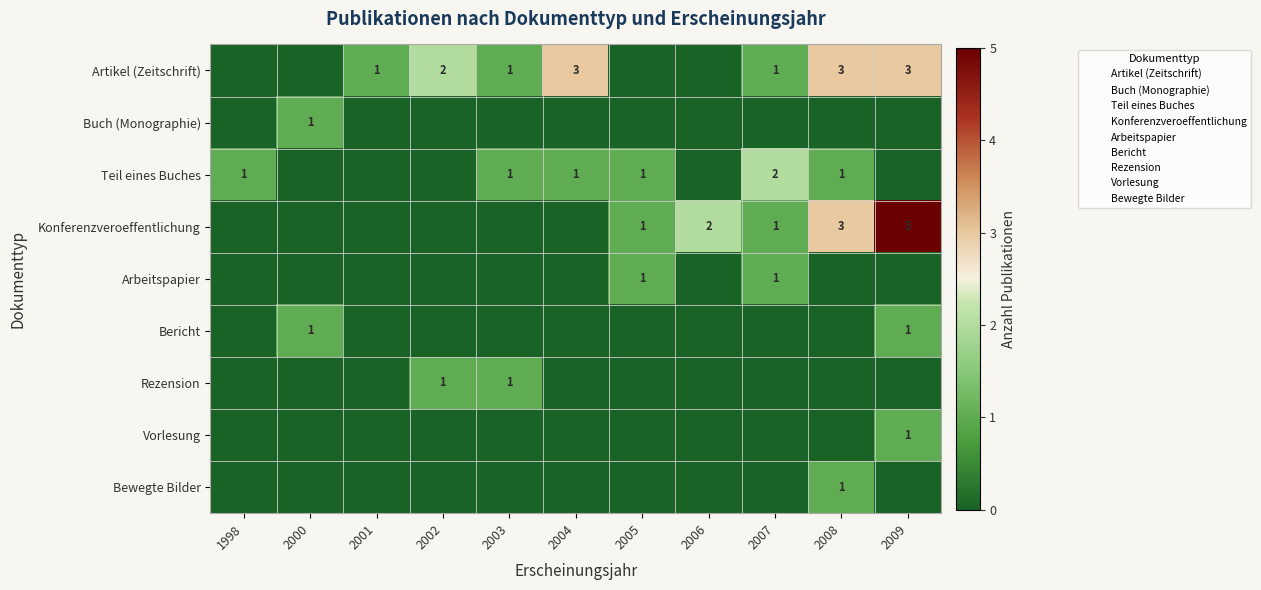

The Teil eines Buches series shows 1 at 2008. True or false?

True